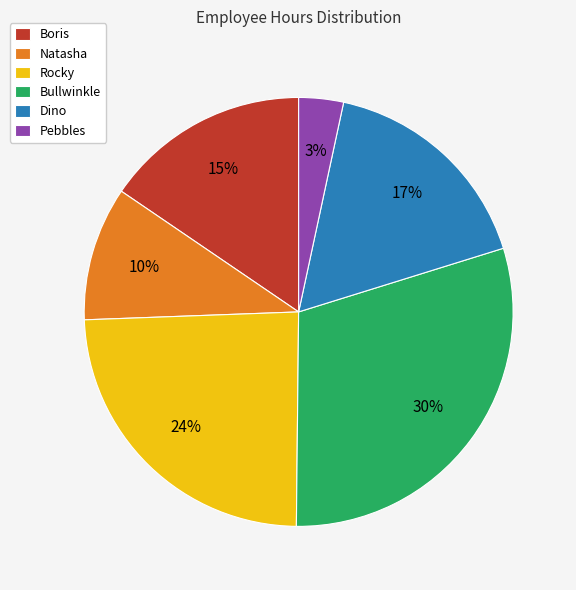

Is it true that Bullwinkle is 30% of the pie?

True